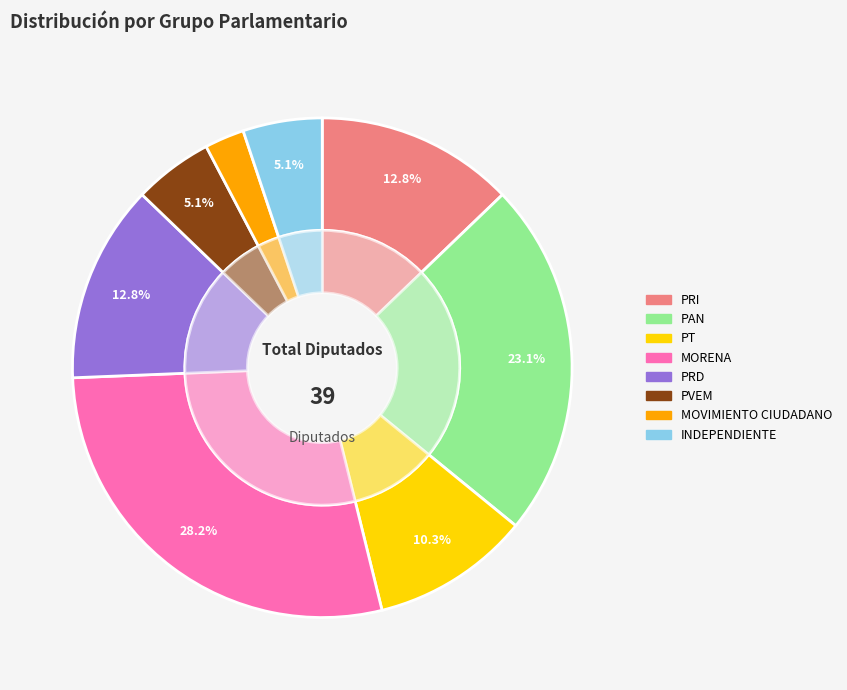

Is it true that PT is 24% of the pie?

False